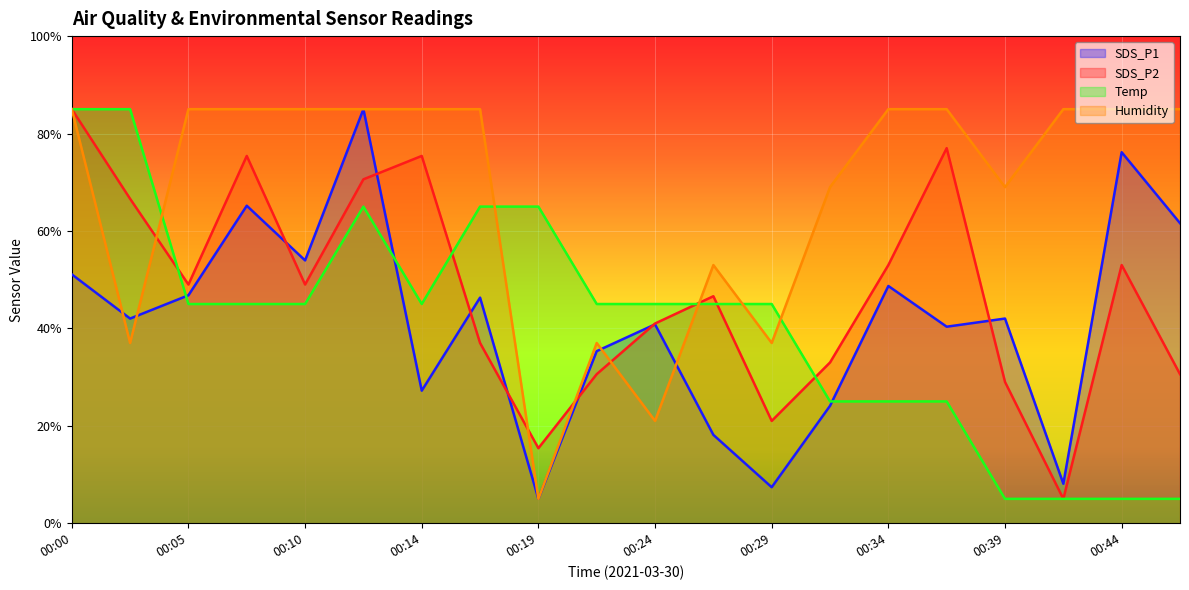

How many lines are shown in the chart?

4